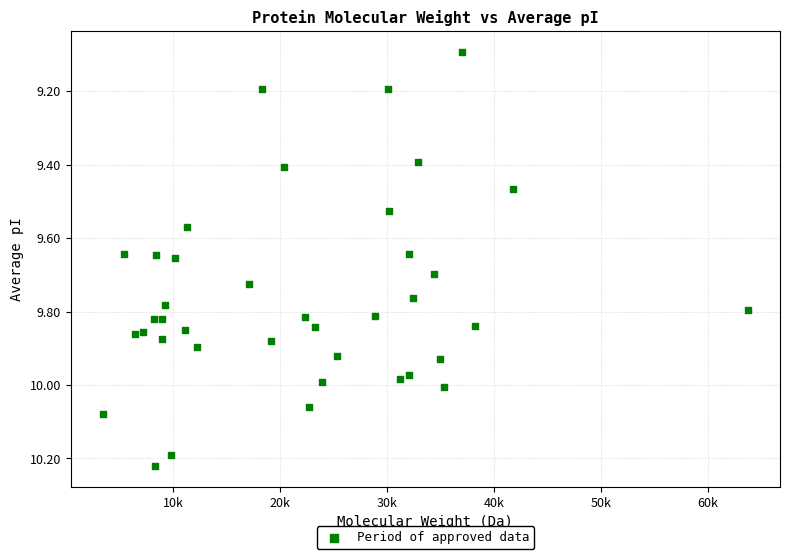

What is the range of Y values (max minus min)?

1.1